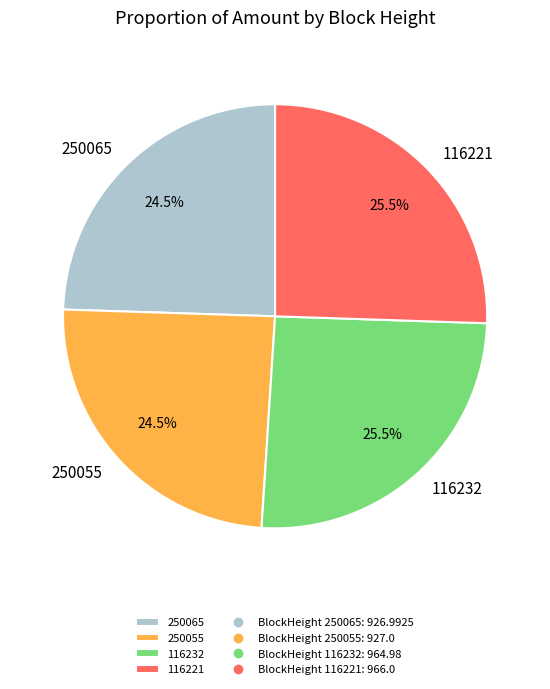

The 250055 slice represents 19% of the pie. True or false?

False